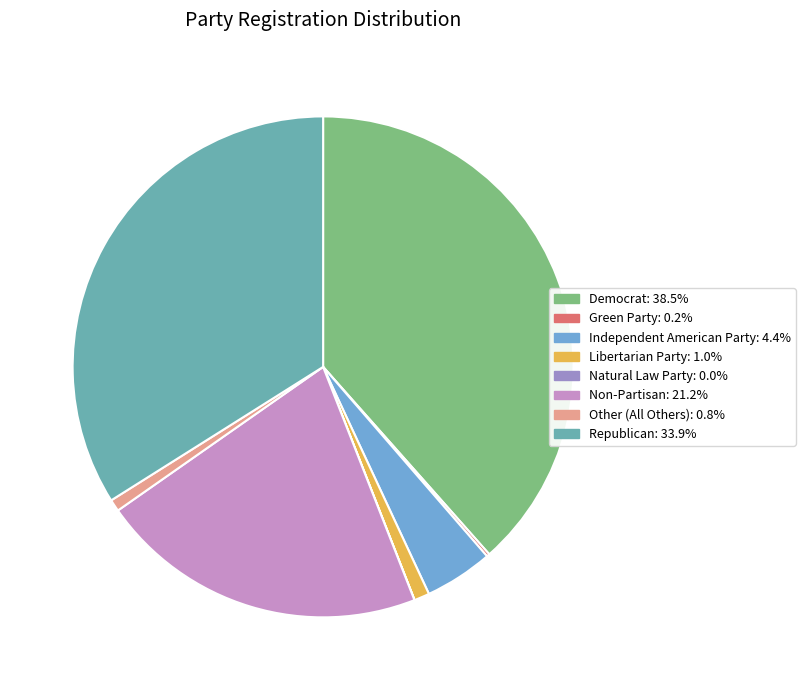

Does Other (All Others): 0.8% account for over 50% of the chart?

No